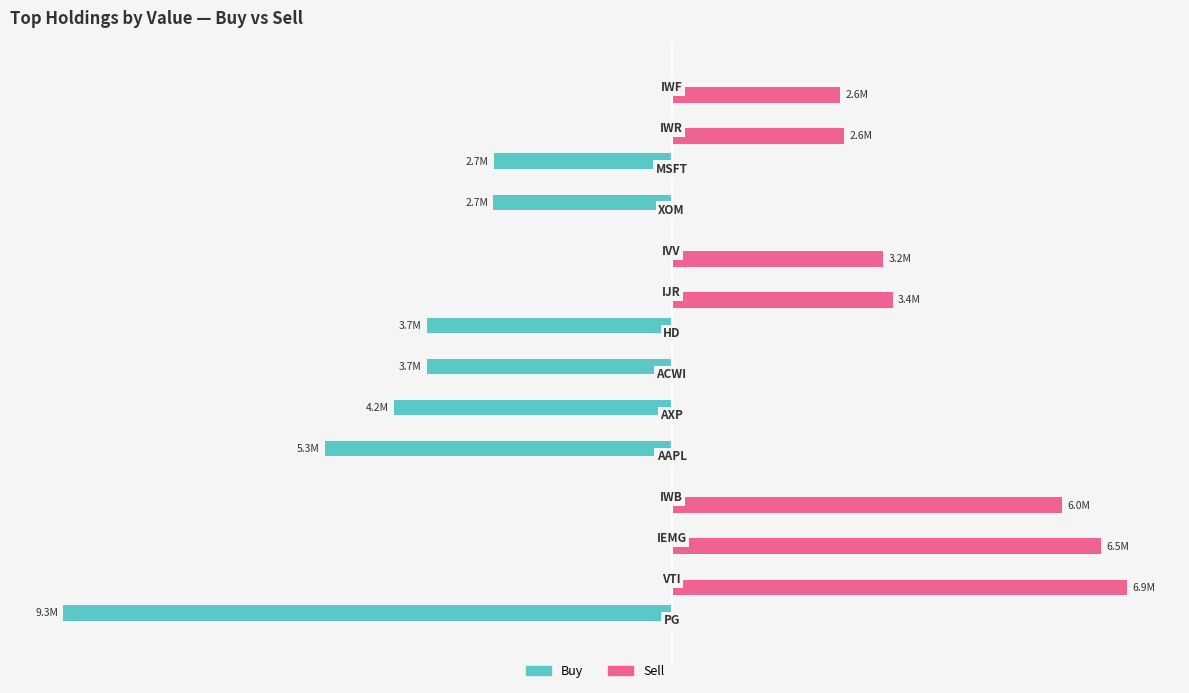

What are all the series names shown in the legend?

Buy, Sell